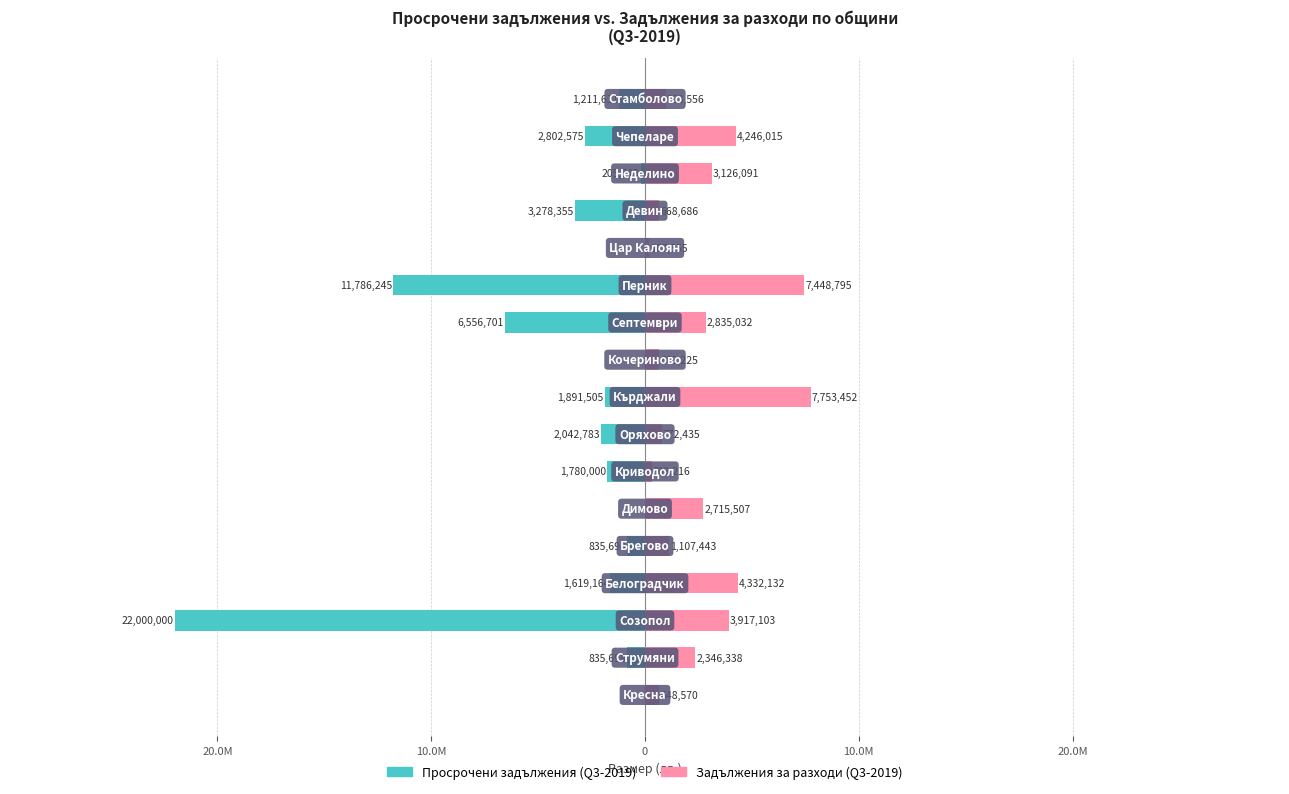

What is the minimum value shown in the chart?

-22000000